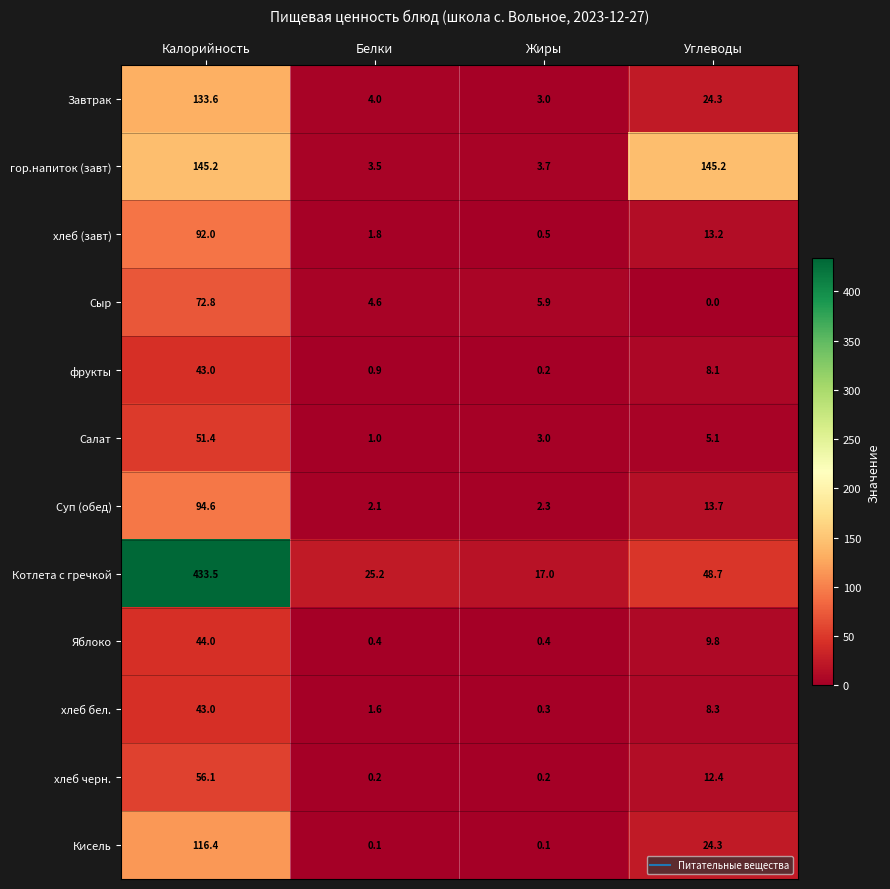

The Кисель series shows 15.7 at Углеводы. True or false?

False